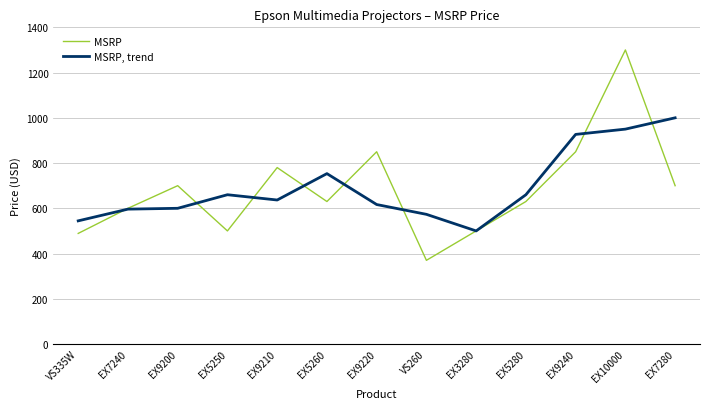

How many lines are shown in the chart?

2